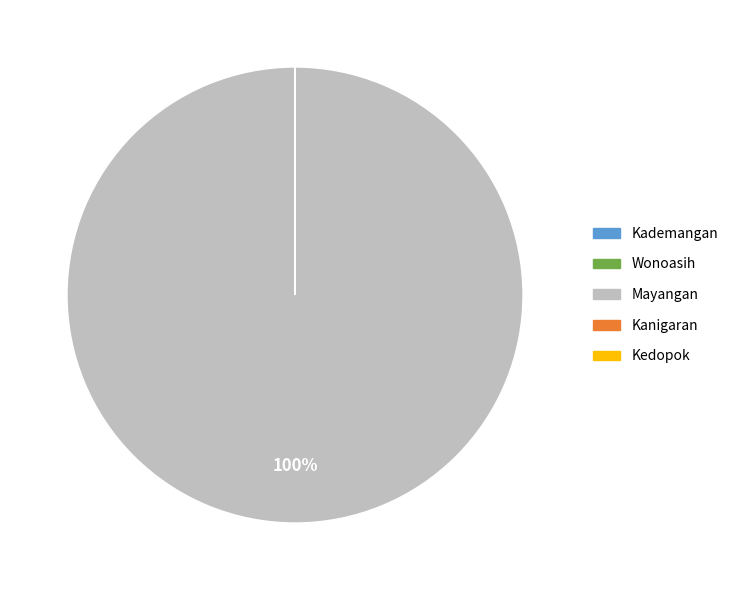

To the nearest percent, what is the average slice percentage?

20%